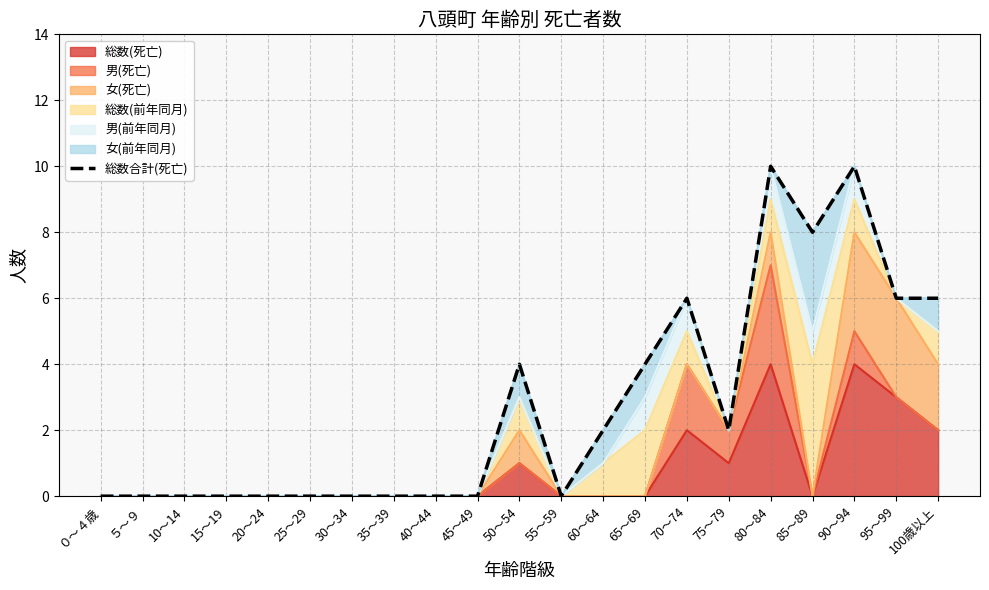

Reading left to right, extract all data points from this chart.

0	0	0	0	0	0	0	0	0	0	4	0	2	4	6	2	10	8	10	6	6